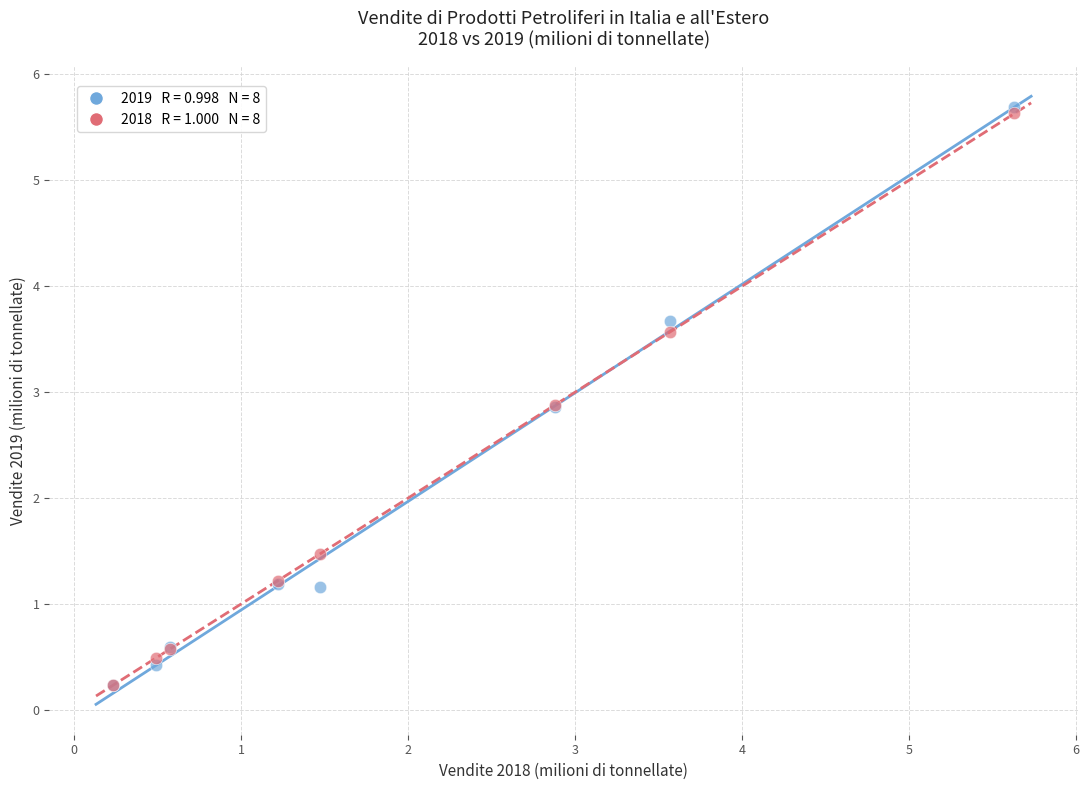

Across all series, what Y value is closest to 2?

1.5